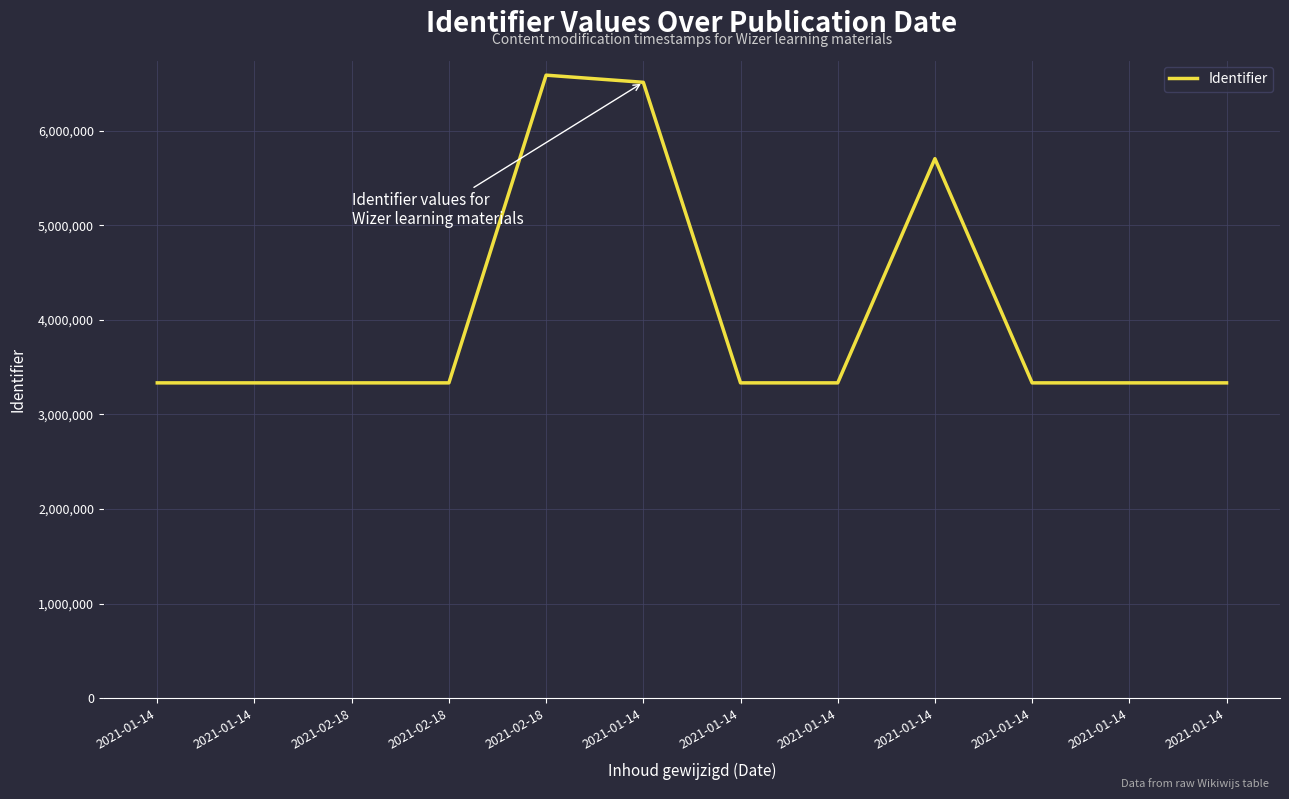

Does the chart have visible grid lines?

Yes